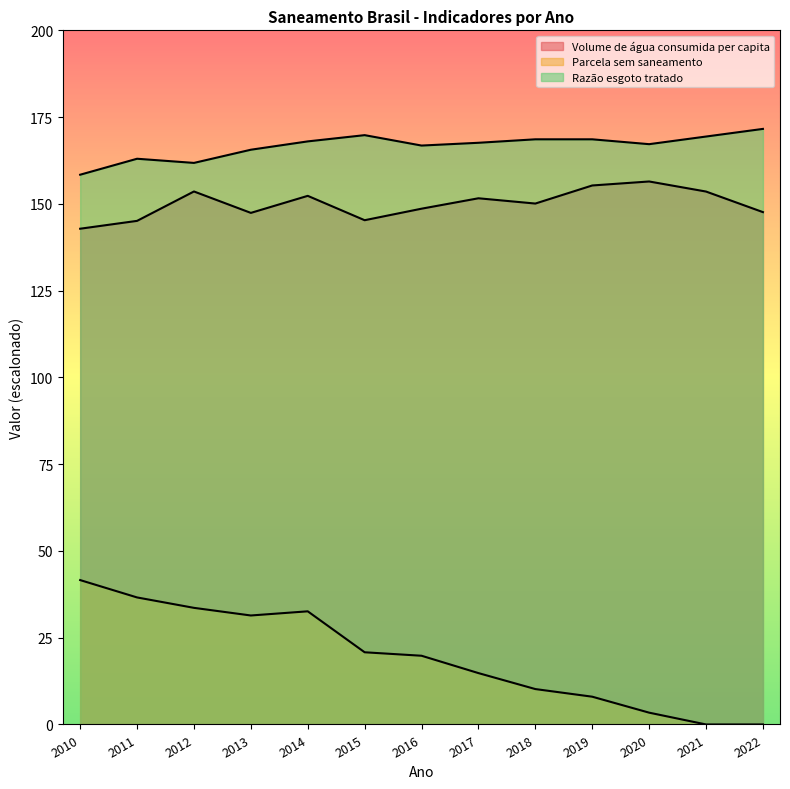

Which category has the lowest value in the Parcela sem saneamento series?

2021